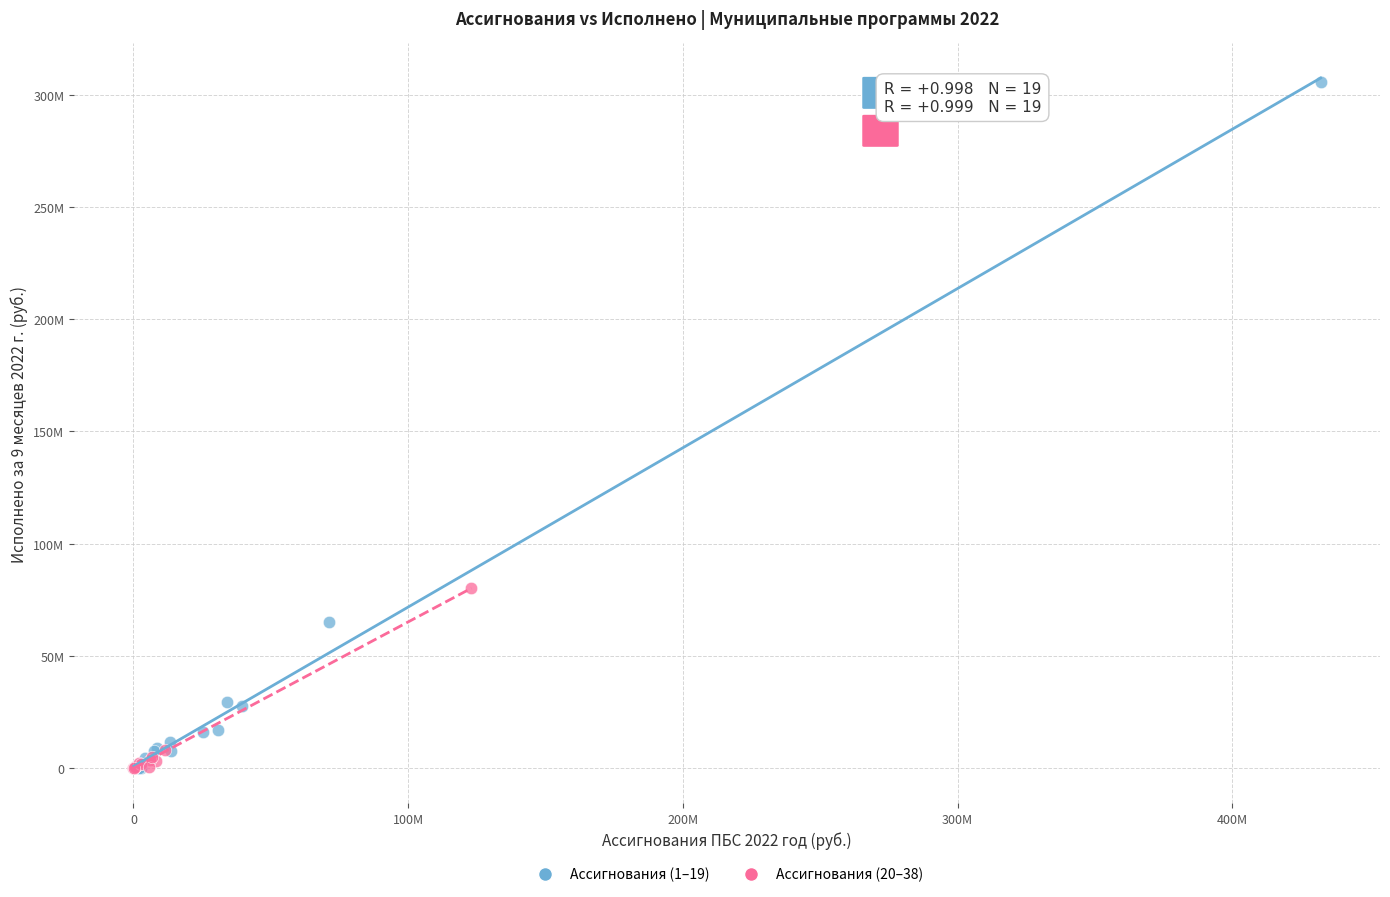

What are all the series names shown in the legend?

Ассигнования (1–19), Ассигнования (20–38)